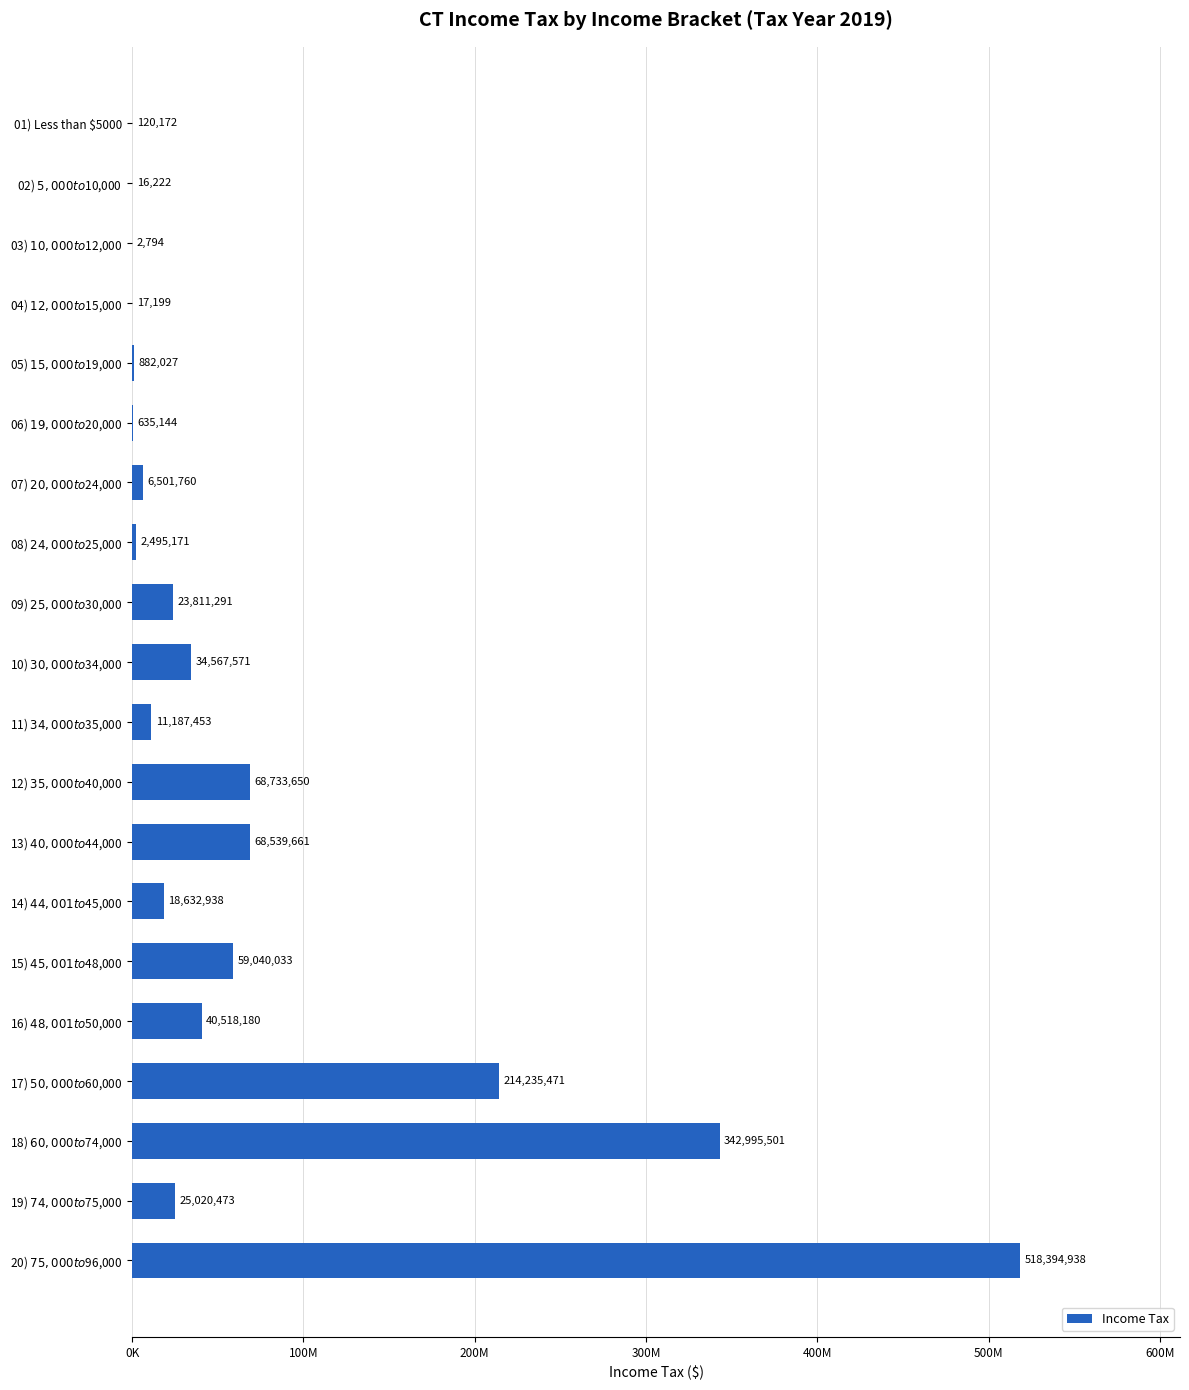

What is the difference between the maximum and minimum values?

518392144